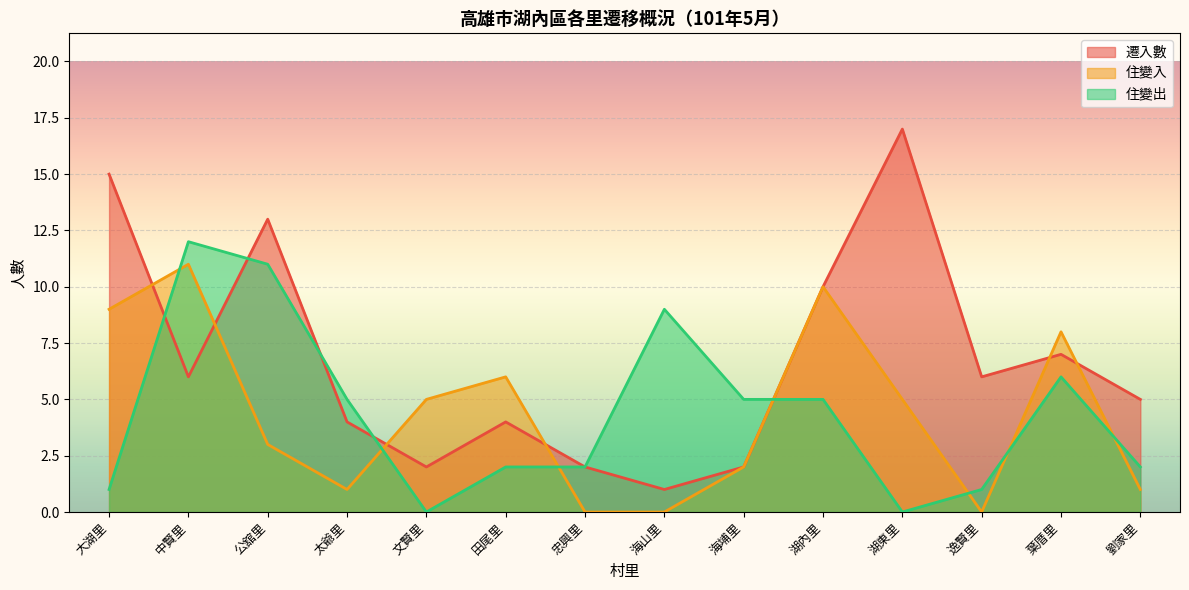

The 遷入數 series shows 6 at 田尾里. True or false?

False